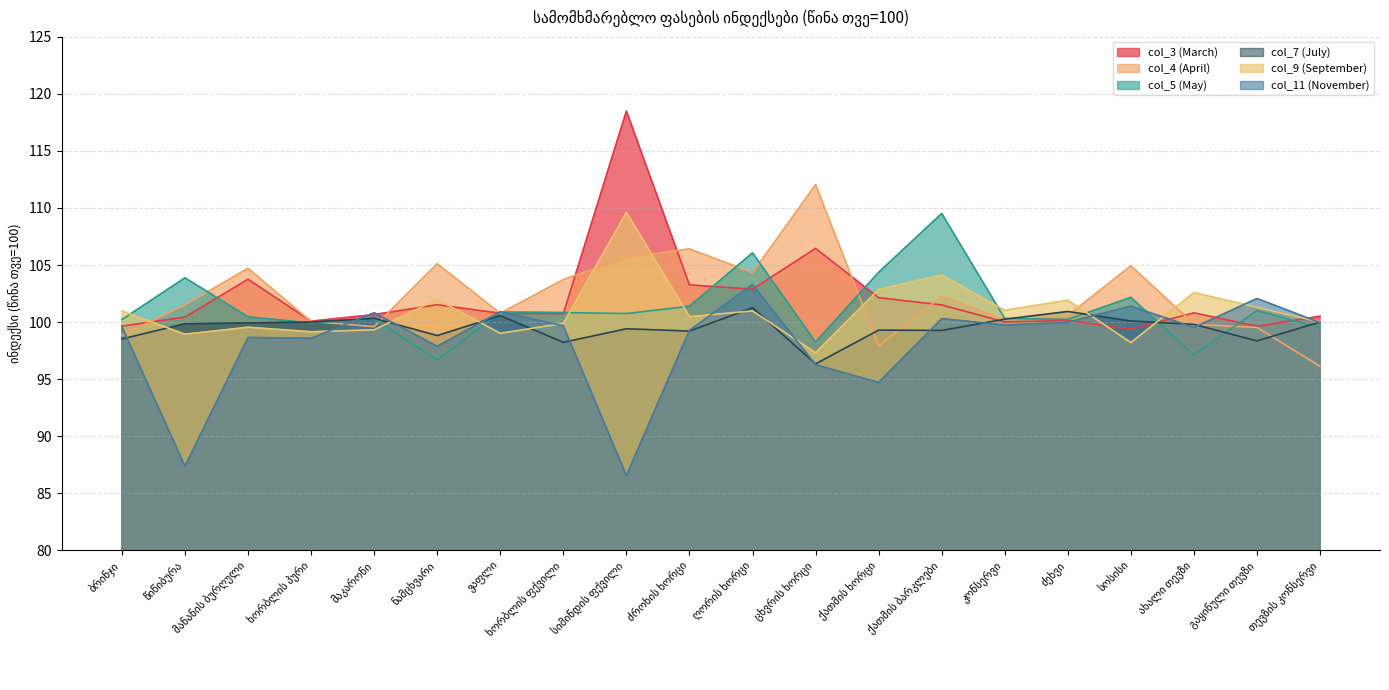

What is the label of the 15th point from the right?

ნამცხვარი